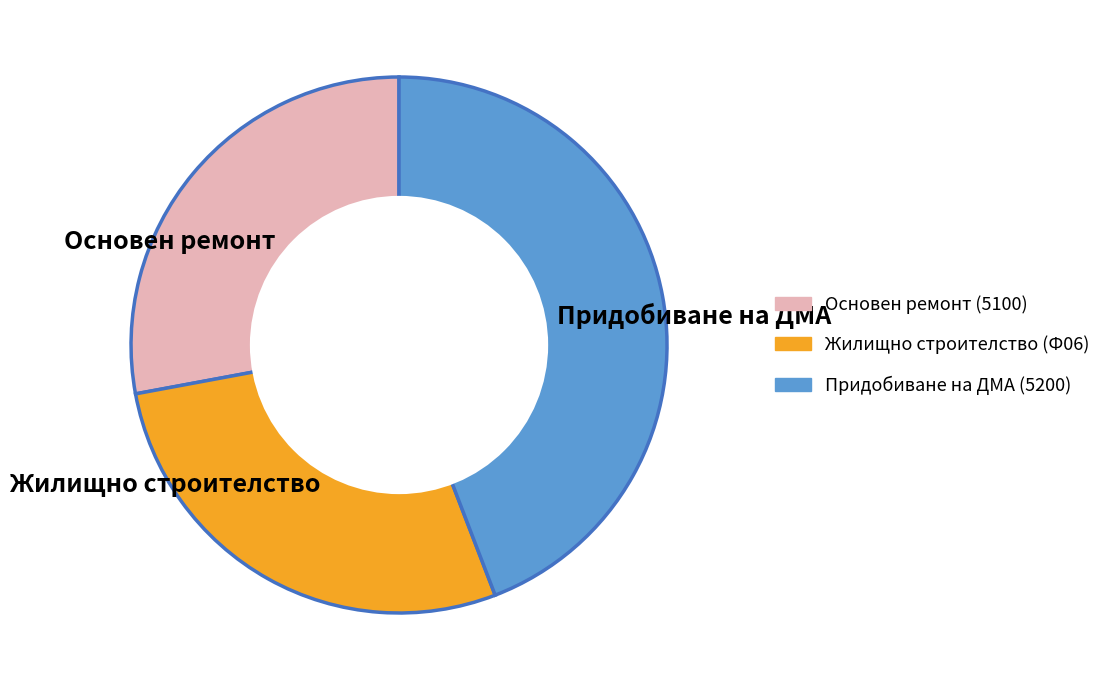

Does Основен ремонт represent more than half of the total?

No